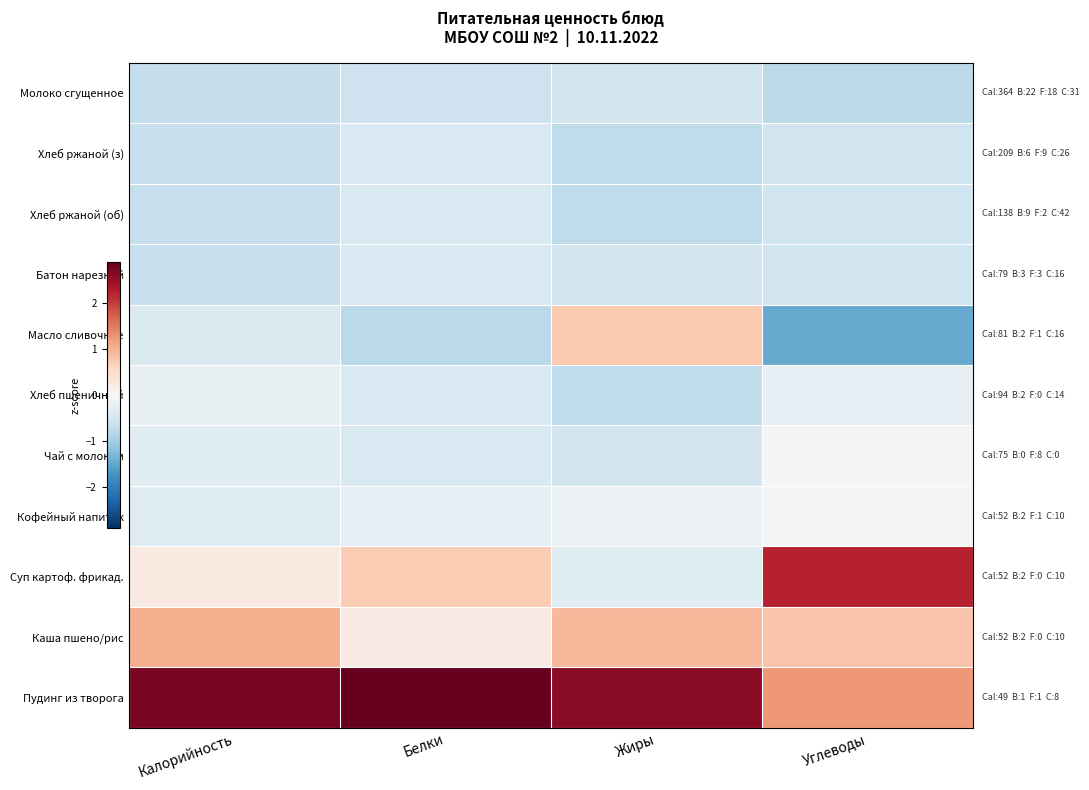

Which series has the largest total across all categories?

Пудинг из творога